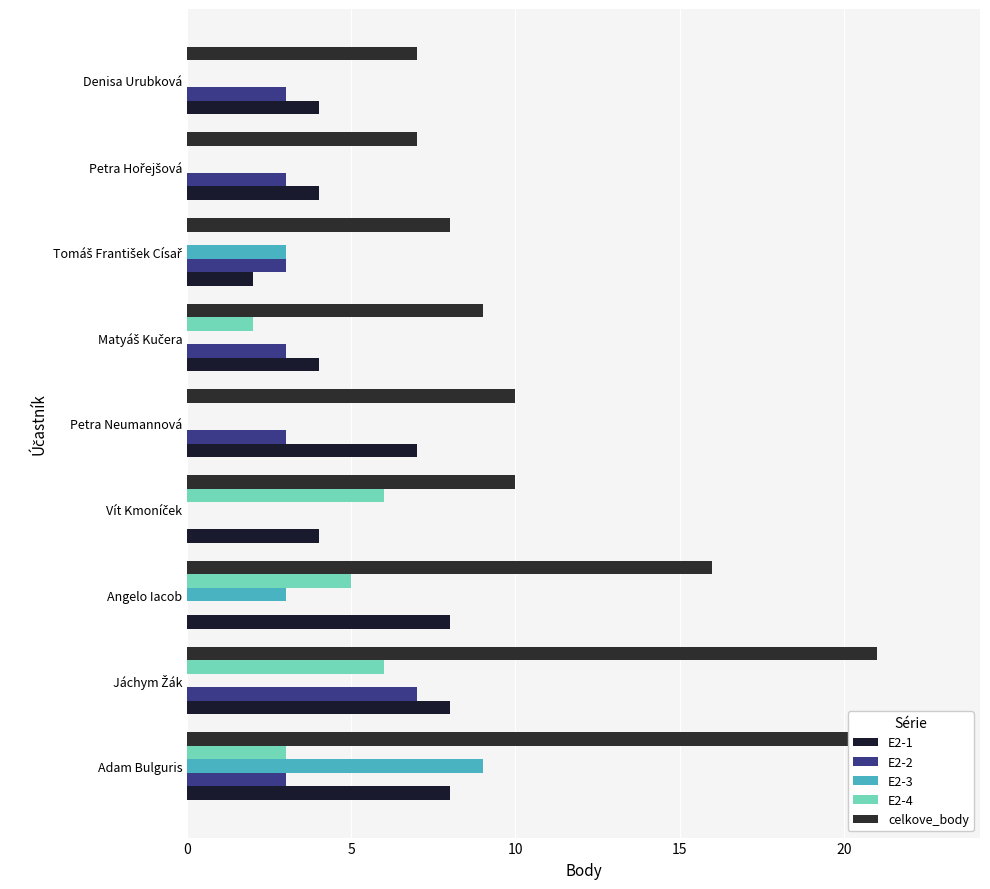

What position from the right is Petra Hořejšová?

2